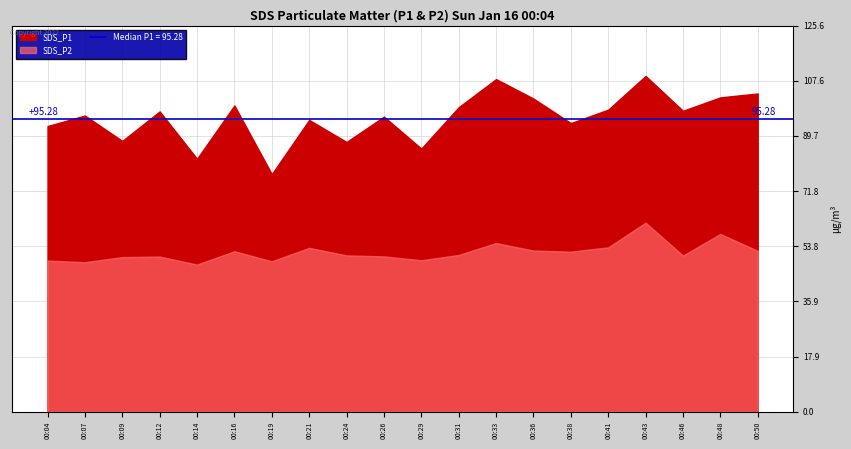

Which series has the largest total across all categories?

SDS_P1